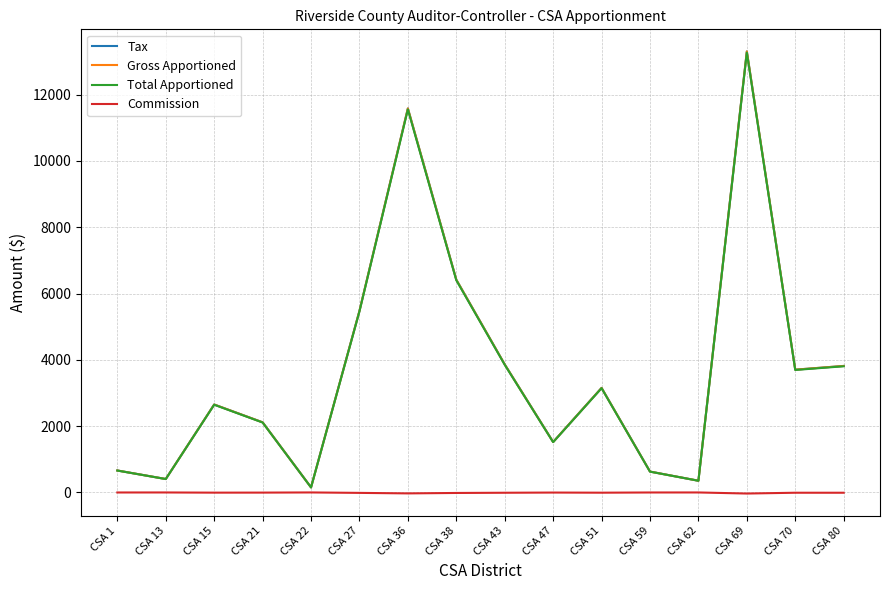

The value of Tax at CSA 27 is 5475.1. True or false?

True